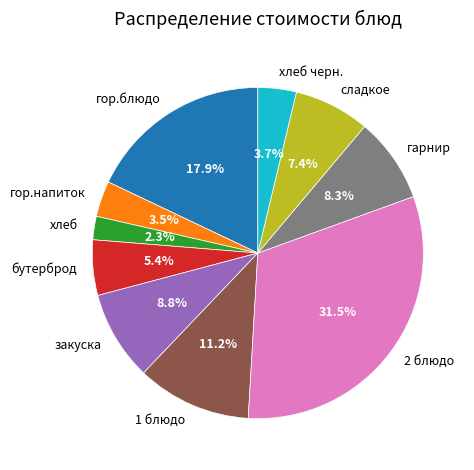

Is the sum of бутерброд and гор.блюдо greater than half?

No